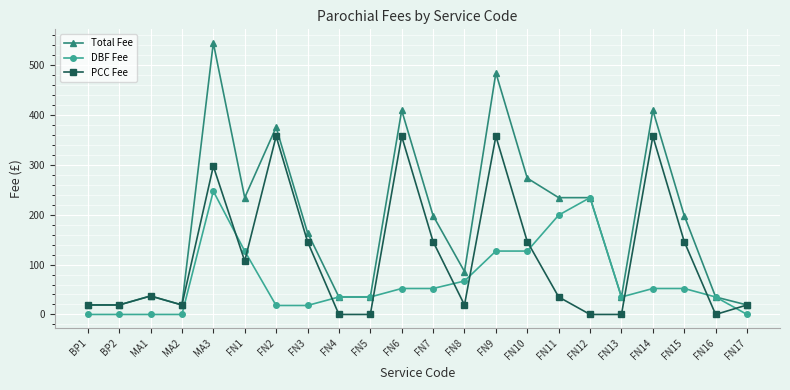

True or false: PCC Fee and DBF Fee intersect in this chart.

True